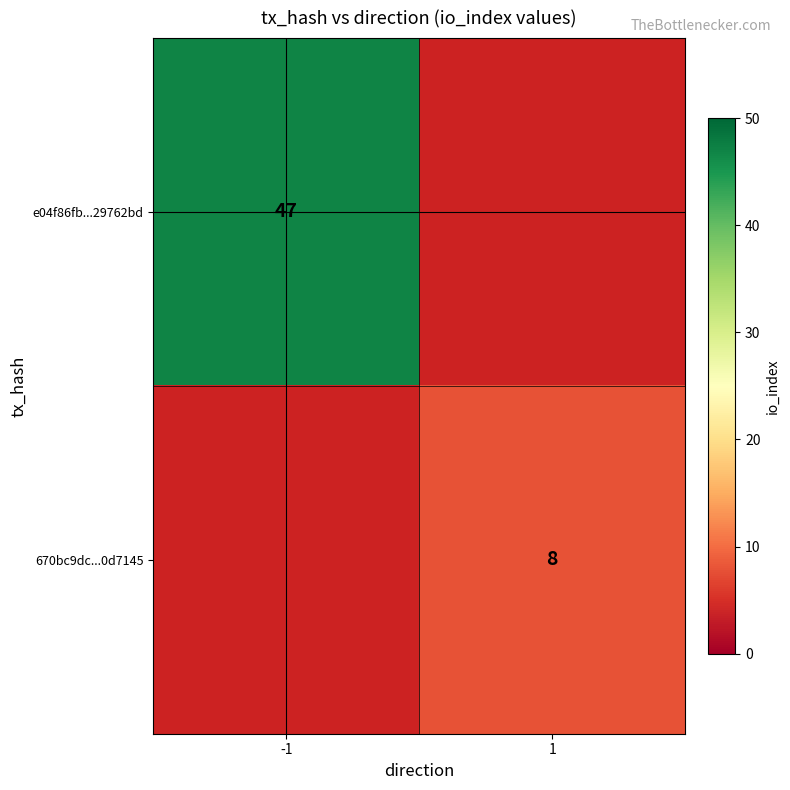

The value of 670bc9dc...0d7145 at 1 is 11. True or false?

False